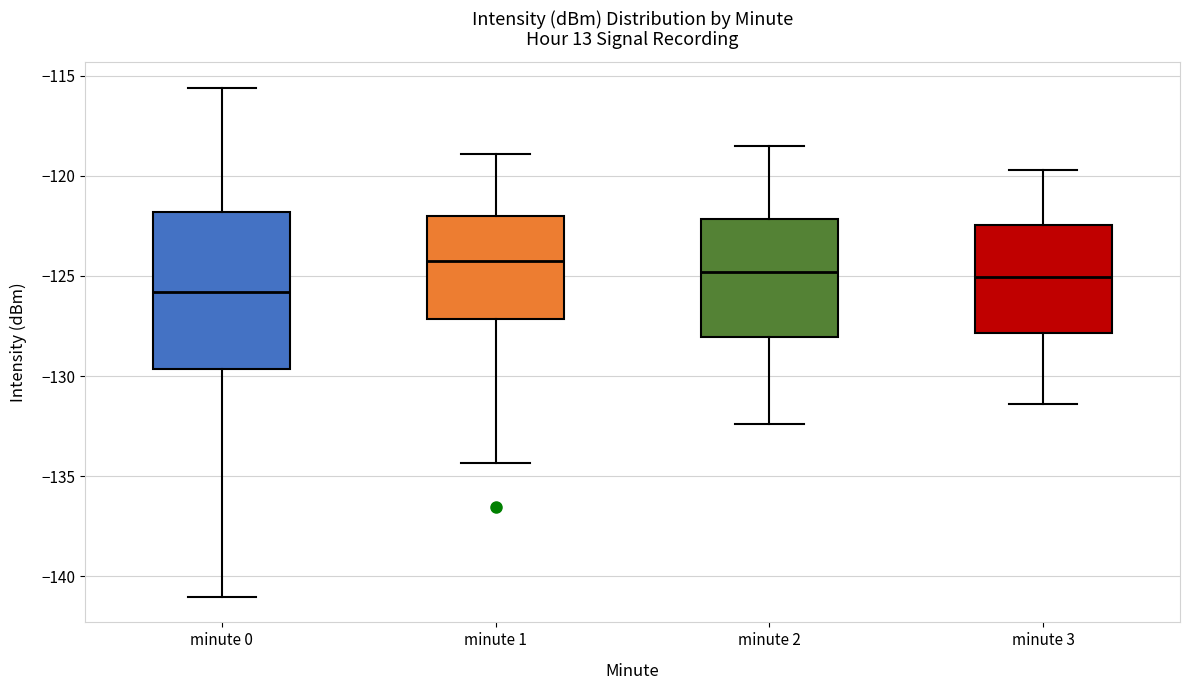

Reading left to right, read every box against the y-axis: the position of its median line, the range the box covers, and the ends of its whiskers. The values are not printed on the chart, so give them approximately, as read against the axis.

minute 0: median -126.0, box -129.5 to -122.0, whiskers -141.0 to -115.5
minute 1: median -124.5, box -127.0 to -122.0, whiskers -134.5 to -119.0
minute 2: median -125.0, box -128.0 to -122.0, whiskers -132.5 to -118.5
minute 3: median -125.0, box -128.0 to -122.5, whiskers -131.5 to -119.5